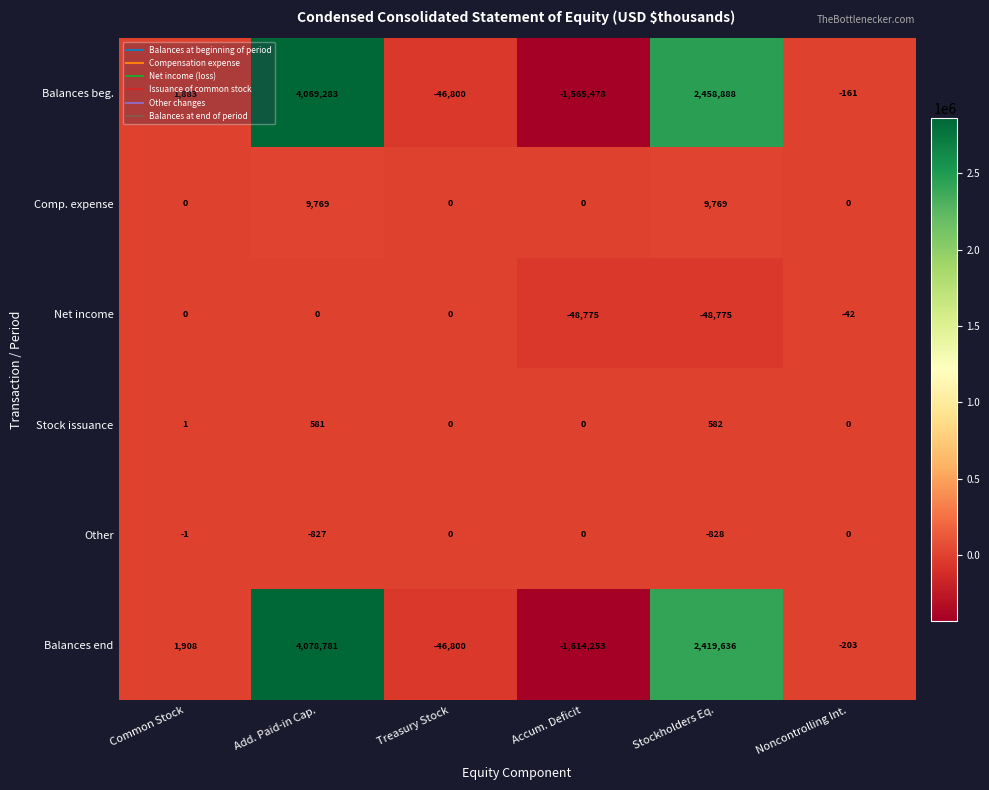

What is the difference between the maximum and second lowest values in the Balances end series?

4125581